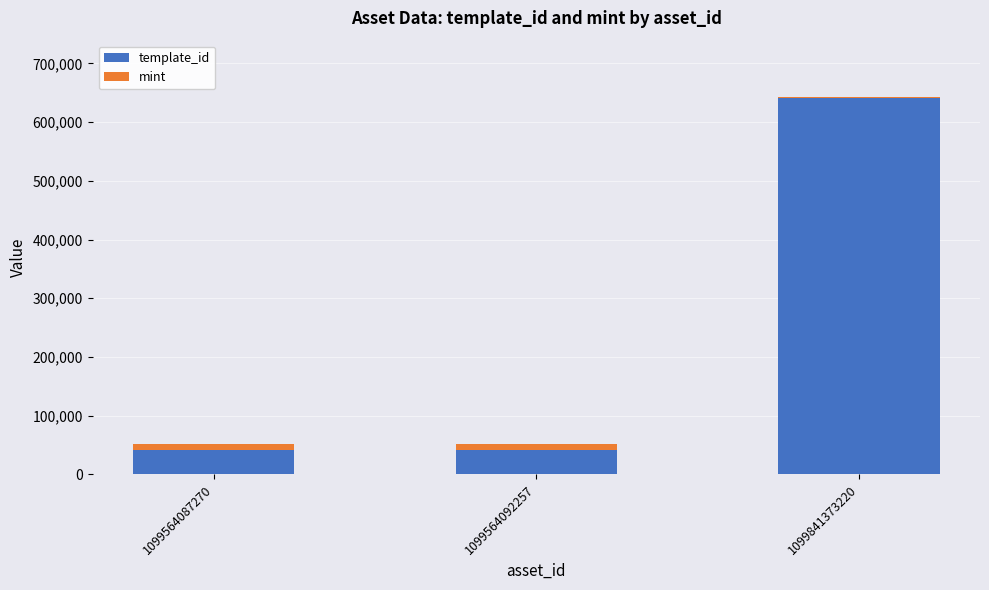

At which category is the sum across all series the highest?

1099841373220